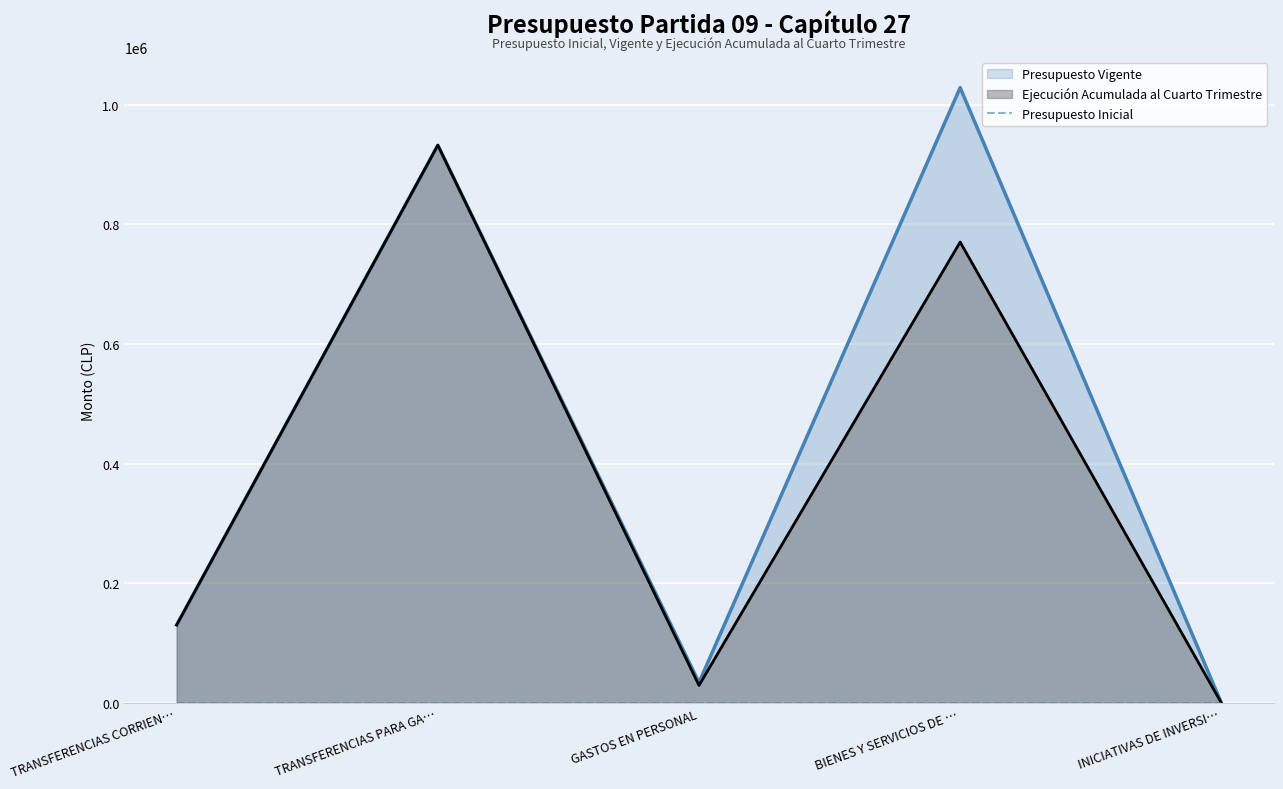

Is it true that Ejecución Acumulada al Cuarto Trimestre equals 29179 at GASTOS EN PERSONAL?

True